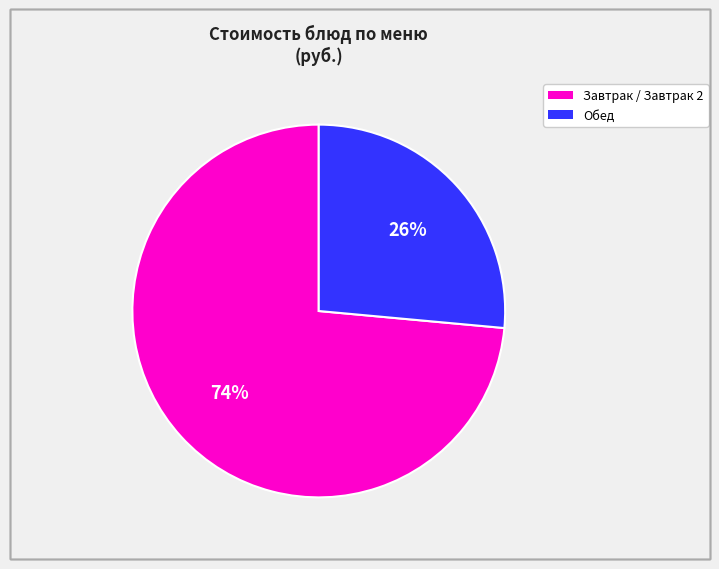

To the nearest percent, what is the average slice percentage?

50%